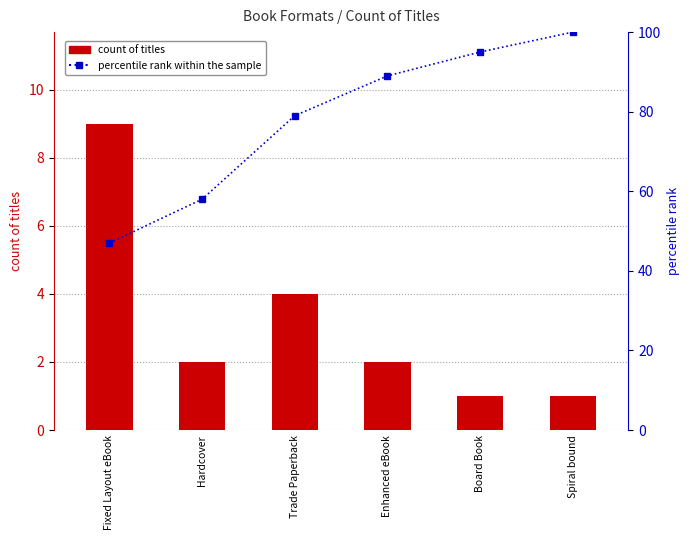

Rank the series by their average value, from lowest to highest.

count of titles, percentile rank within the sample